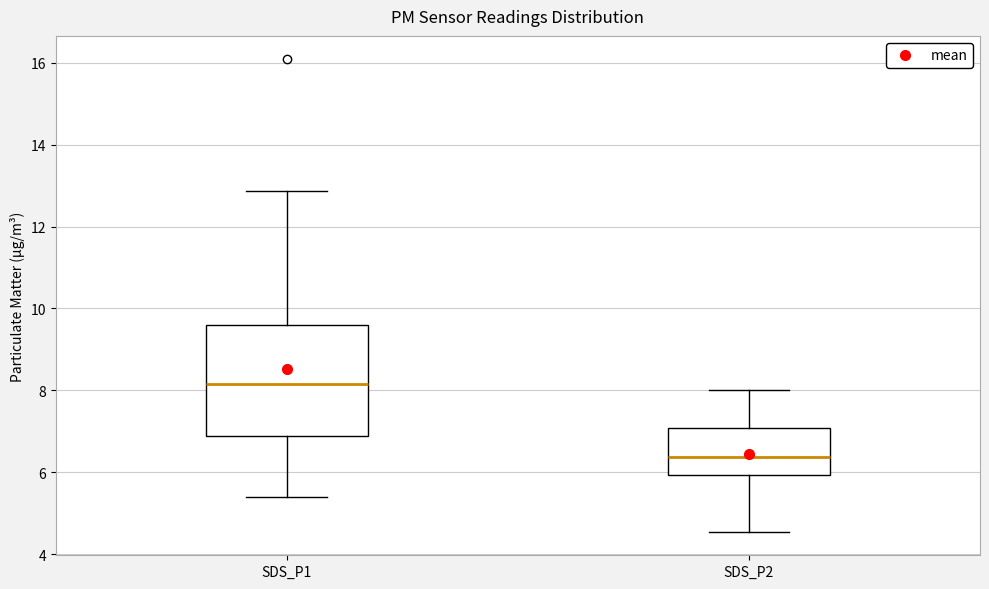

Where does the upper whisker of the box for SDS_P1 end on the y-axis? The values are not printed on the chart, so give them approximately, as read against the axis.

12.8